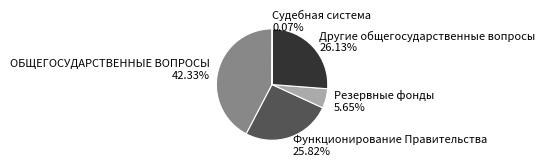

Is it true that Резервные фонды is 6% of the pie?

True